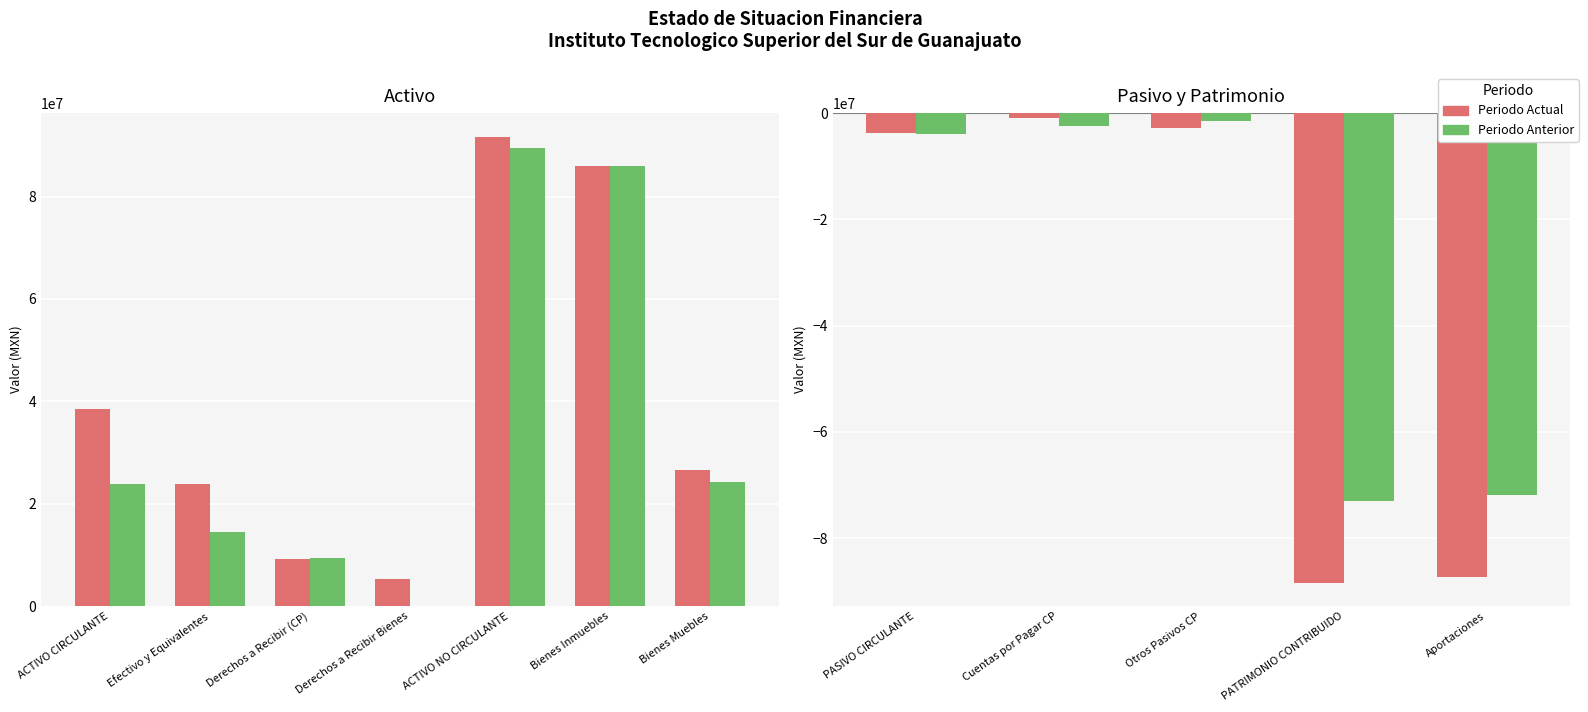

What is the lowest value of the Periodo Actual series?

-88369451.1